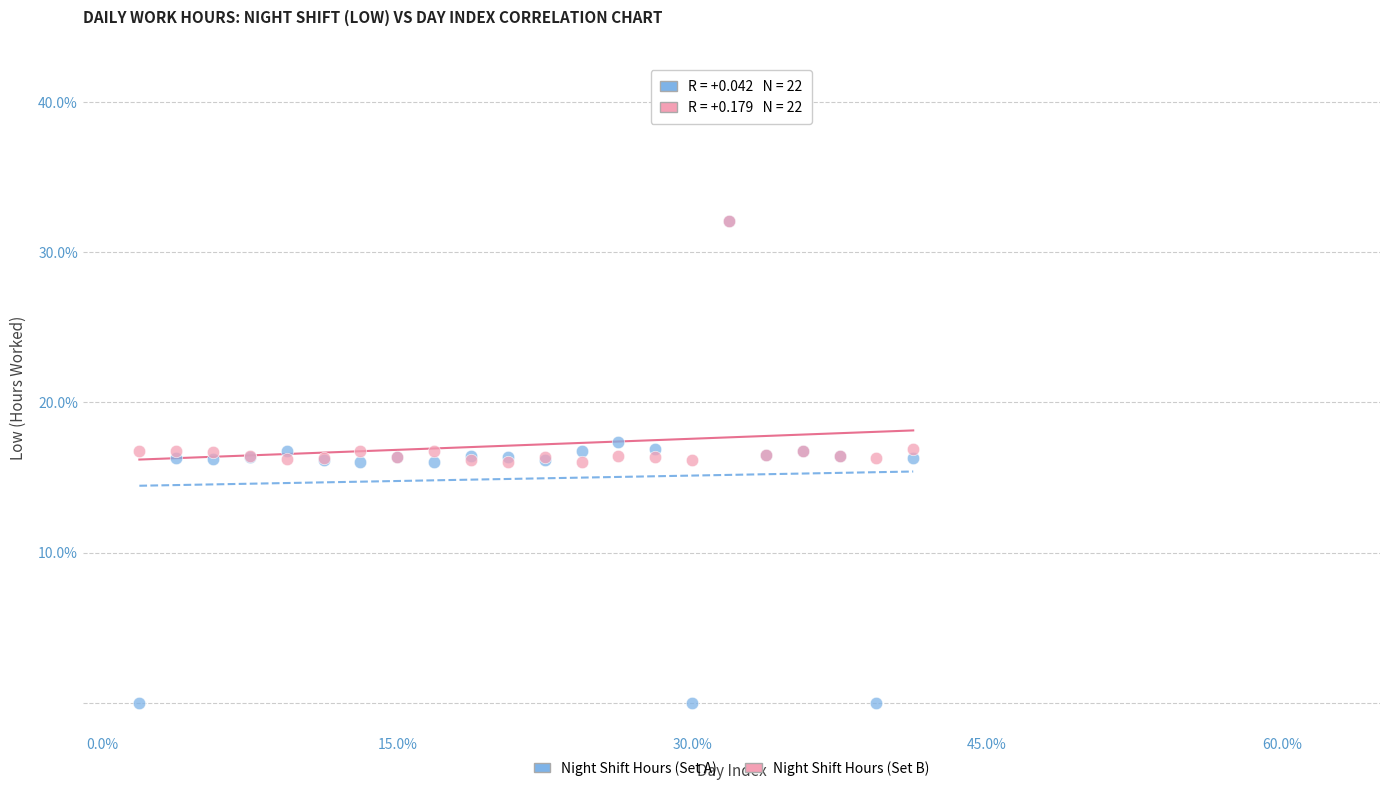

What are all the series names shown in the legend?

Night Shift Hours (Set A), Night Shift Hours (Set B)